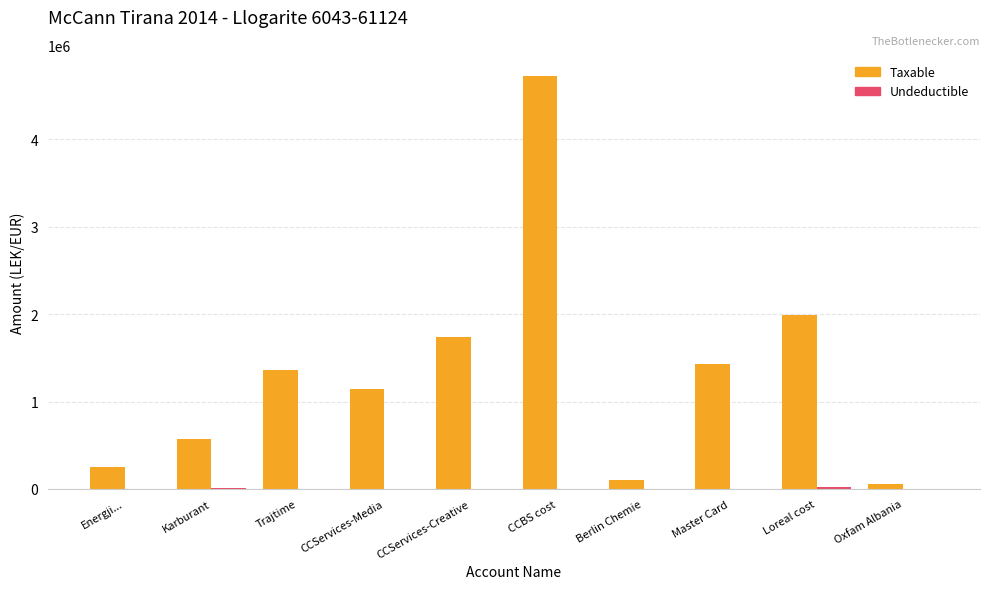

What is the total value across all series at CCServices-Creative?

1735151.5